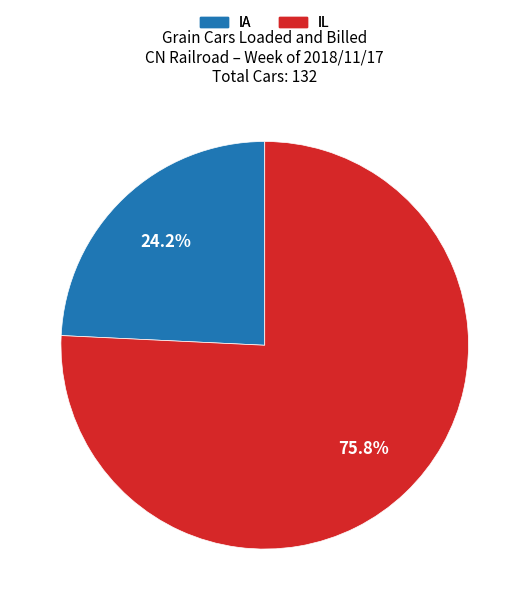

Does any single category account for the majority?

Yes